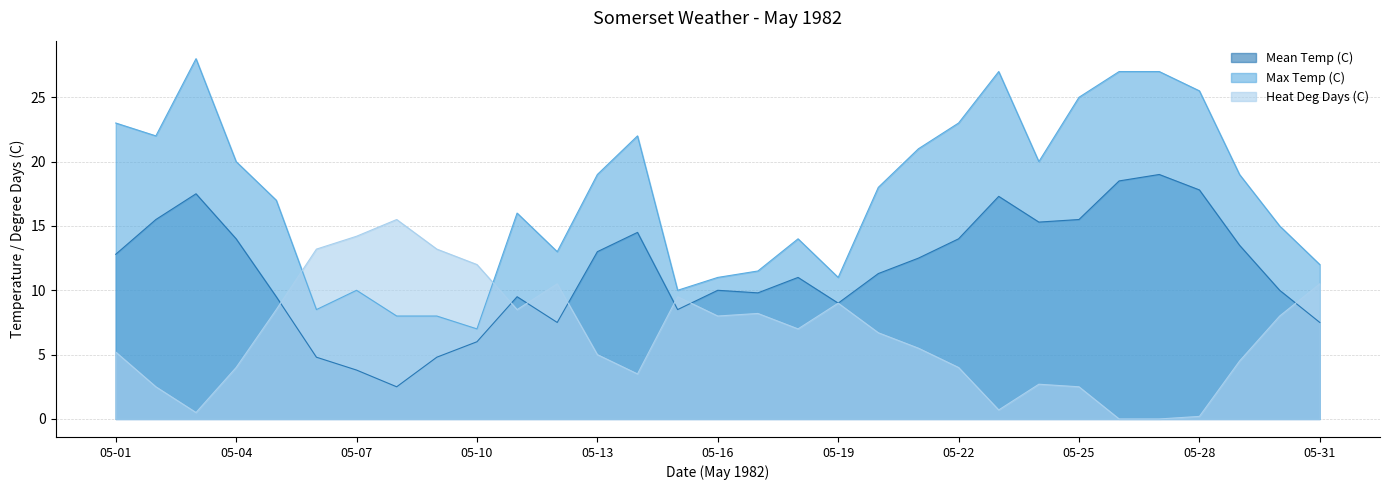

Between 05-05 and 05-12, which series saw the biggest shift?

Max Temp (C)